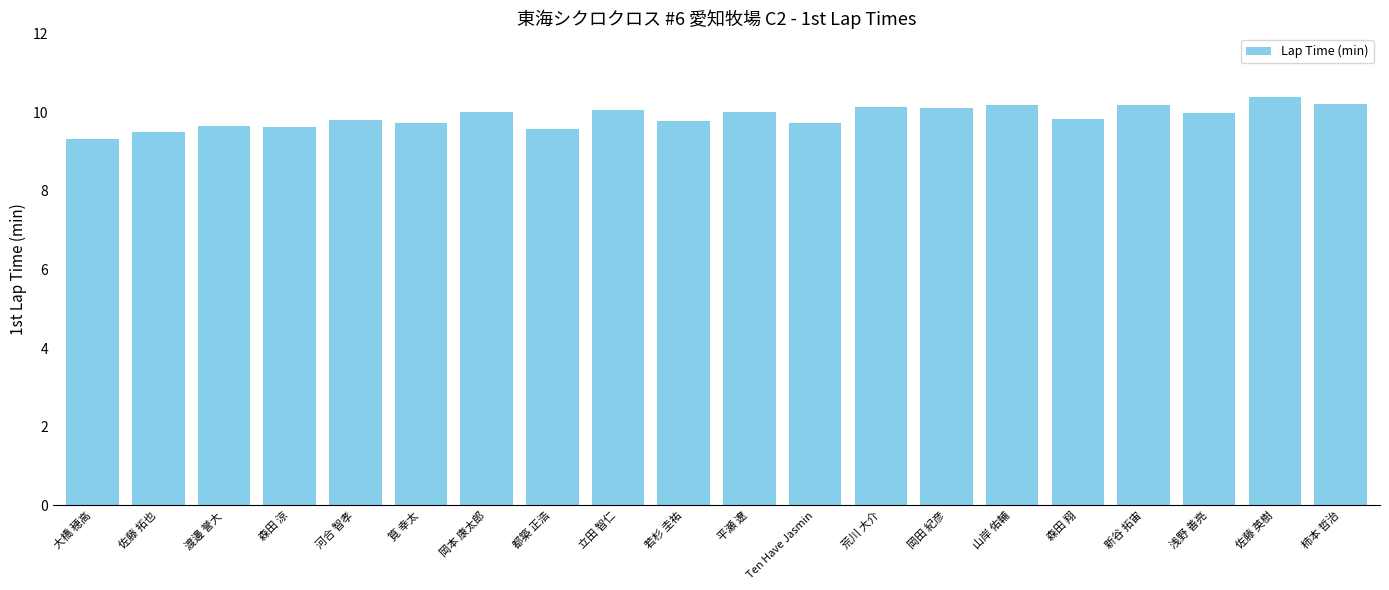

What is the label of the 9th bar from the right?

Ten Have Jasmin